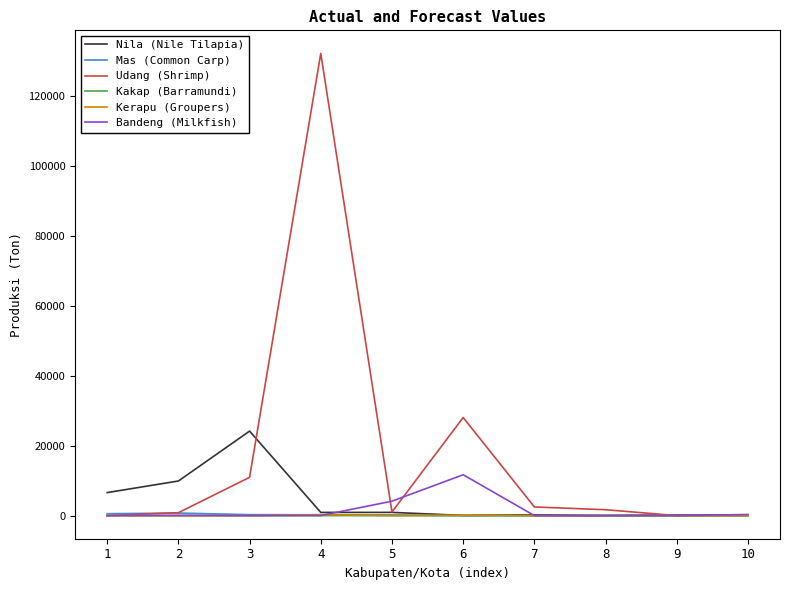

Which series has the largest total across all categories?

Udang (Shrimp)